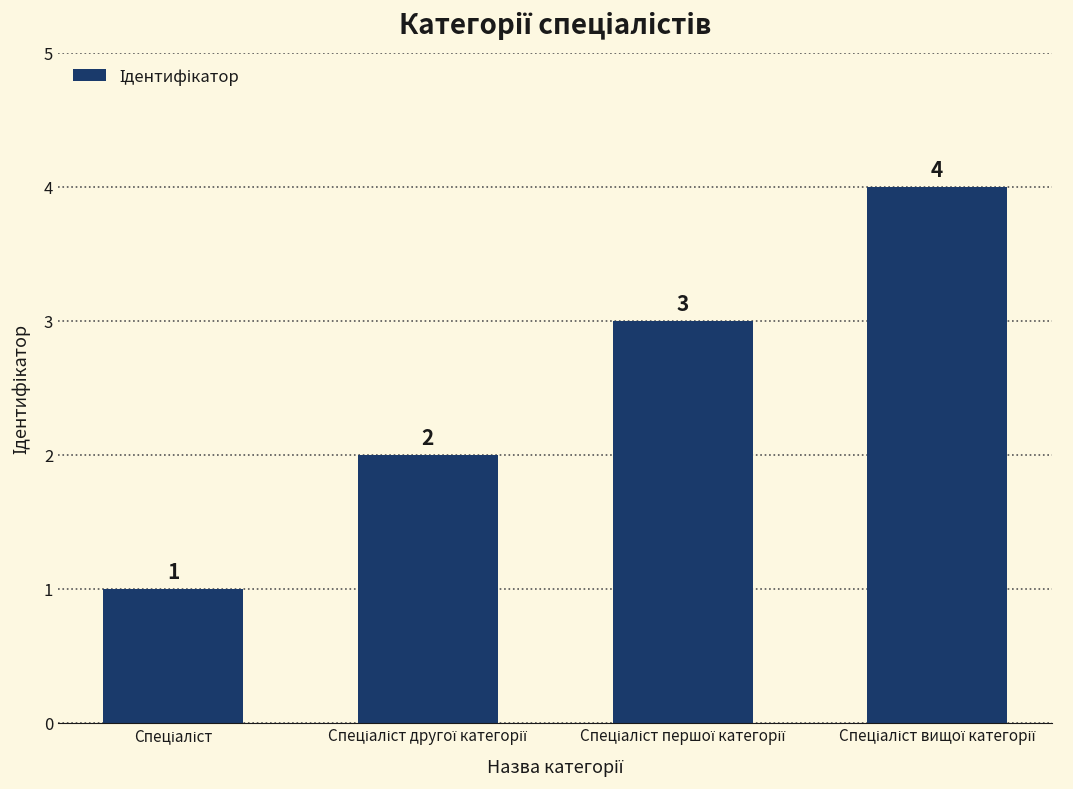

How many values are between 2 and 4?

3